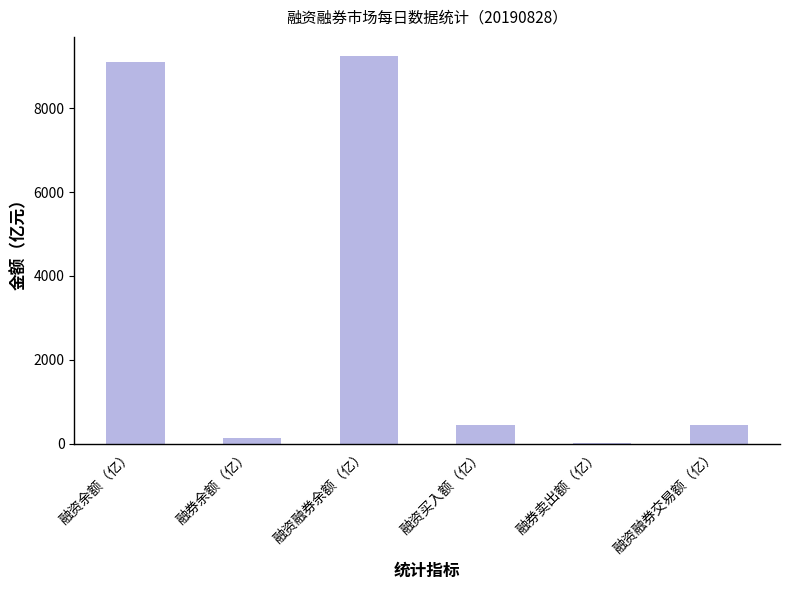

Are the bars horizontal?

No